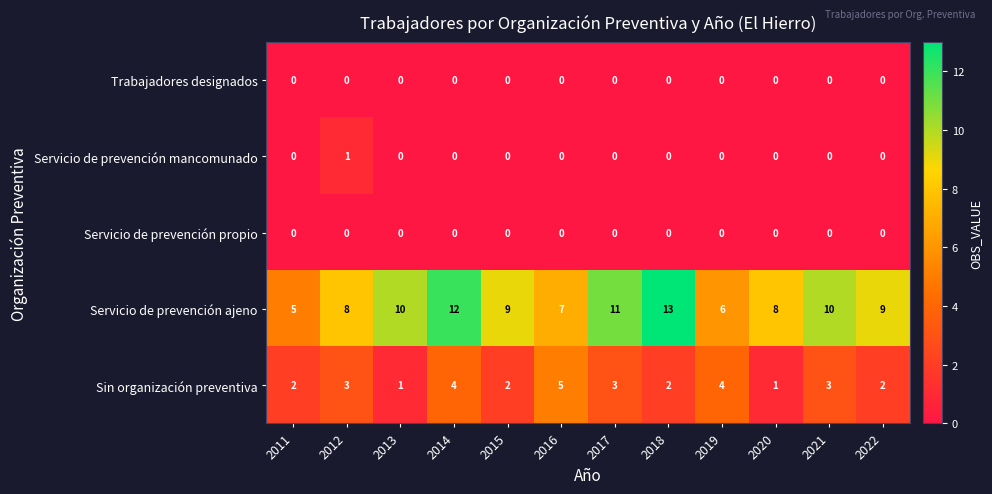

Is it true that Servicio de prevención ajeno equals 7 at 2016?

True